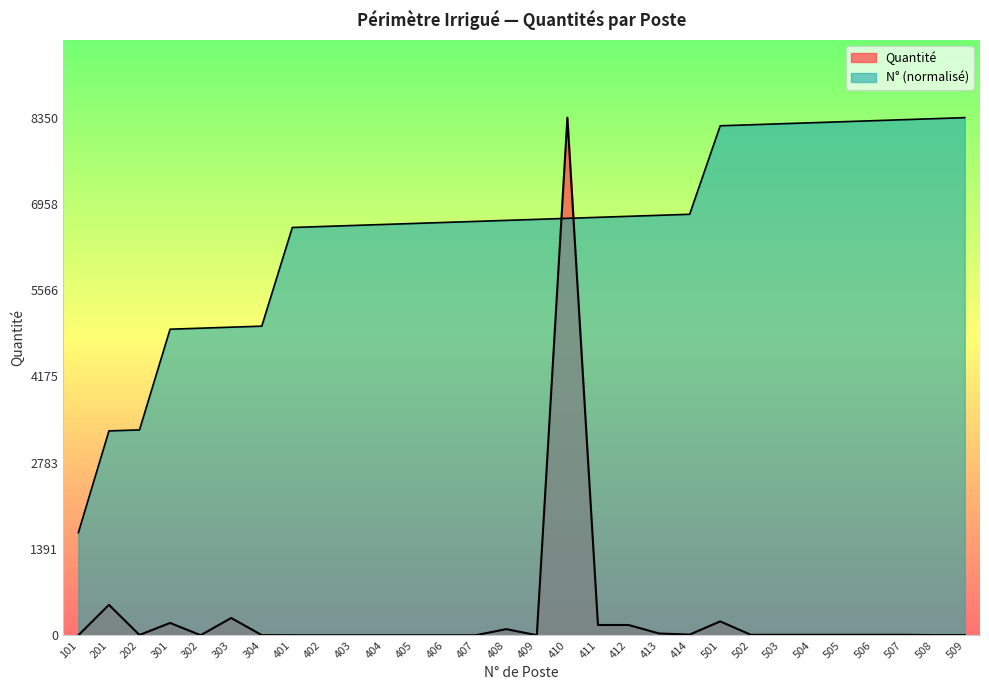

Which series ends up on top after the final intersection of Quantité and N°?

N°